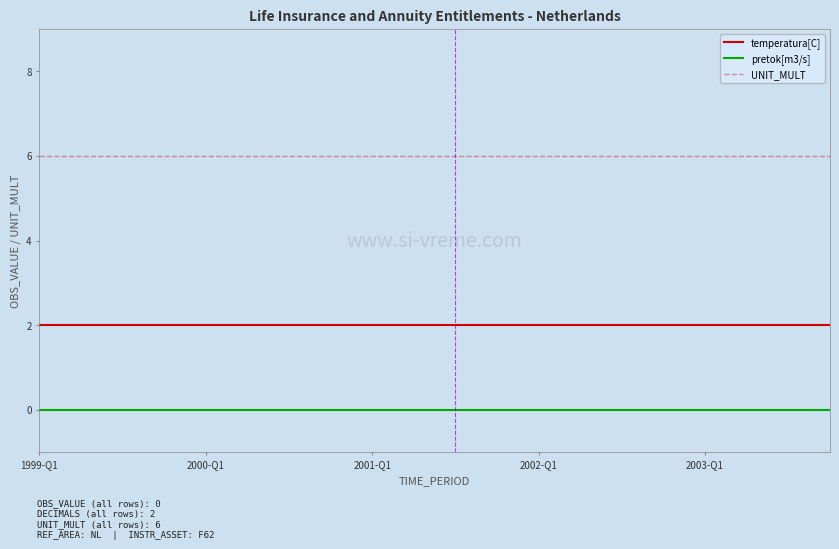

What is the greatest value displayed?

6